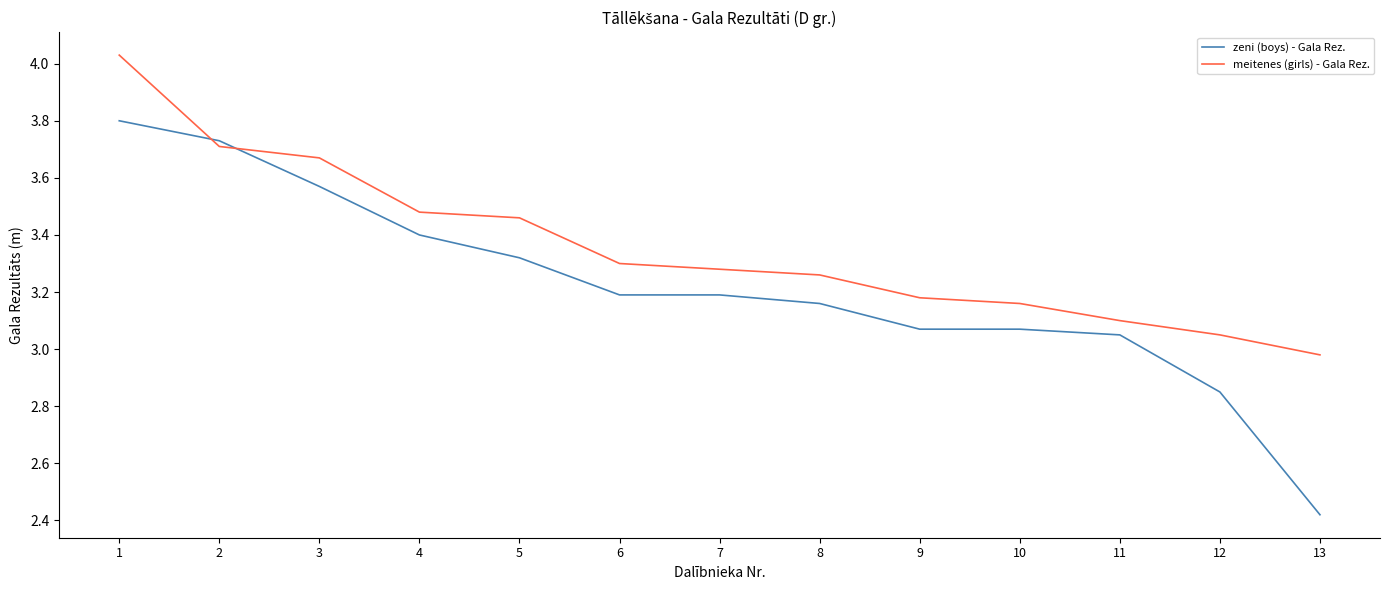

What is the average value of the meitenes (girls) - Gala Rez. series?

3.4